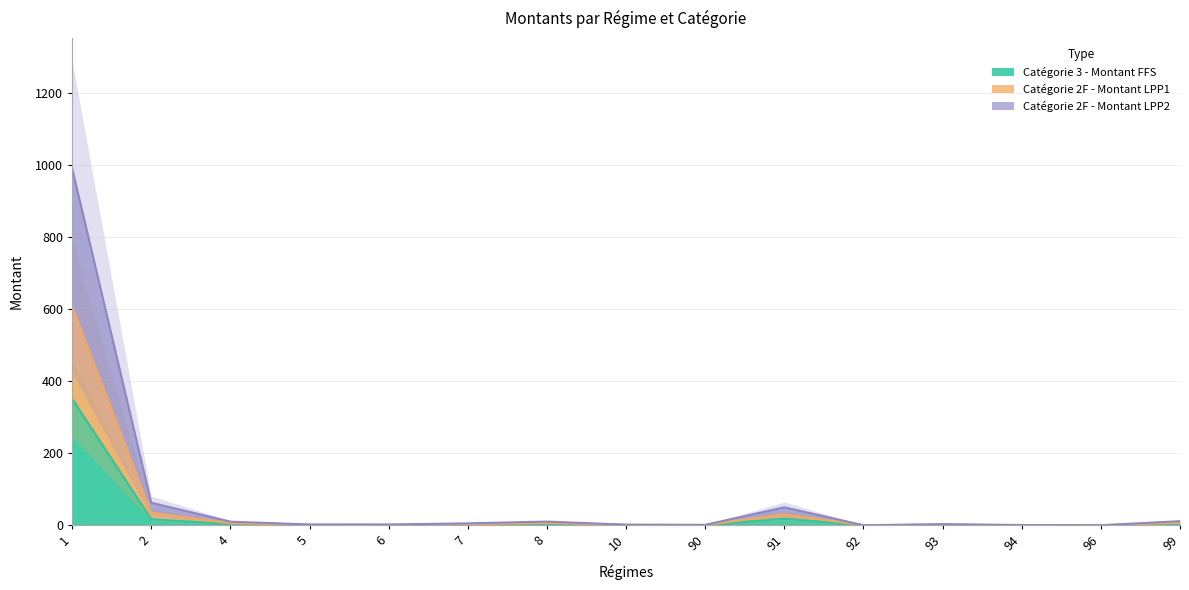

The Catégorie 2F - Montant LPP2 series shows 10.4 at 99. True or false?

False